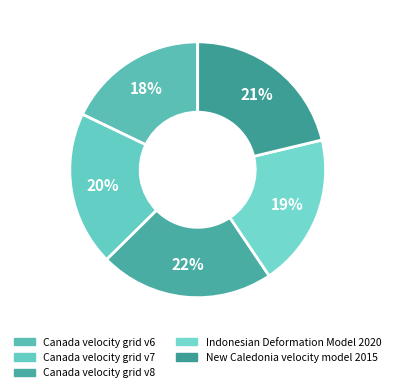

How many segments does this pie chart have?

5